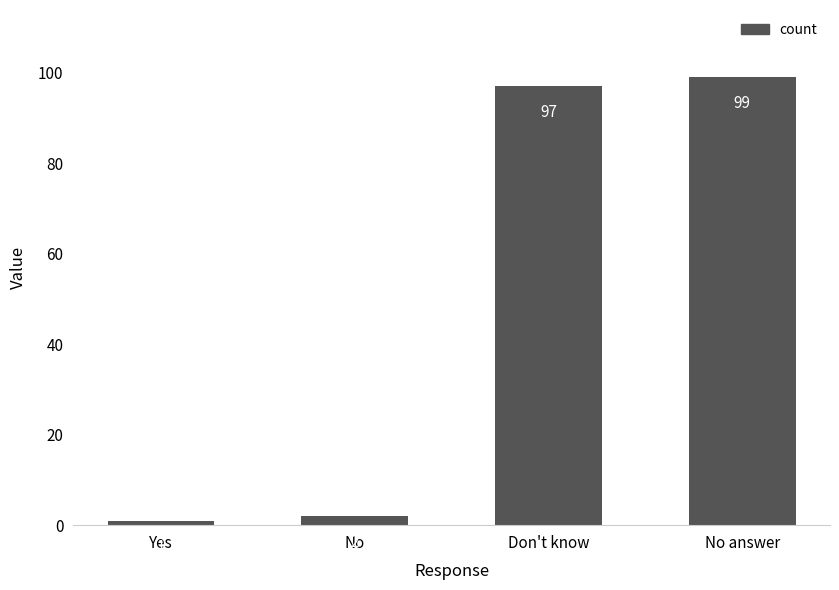

Which label corresponds to the smallest value in the chart?

Yes